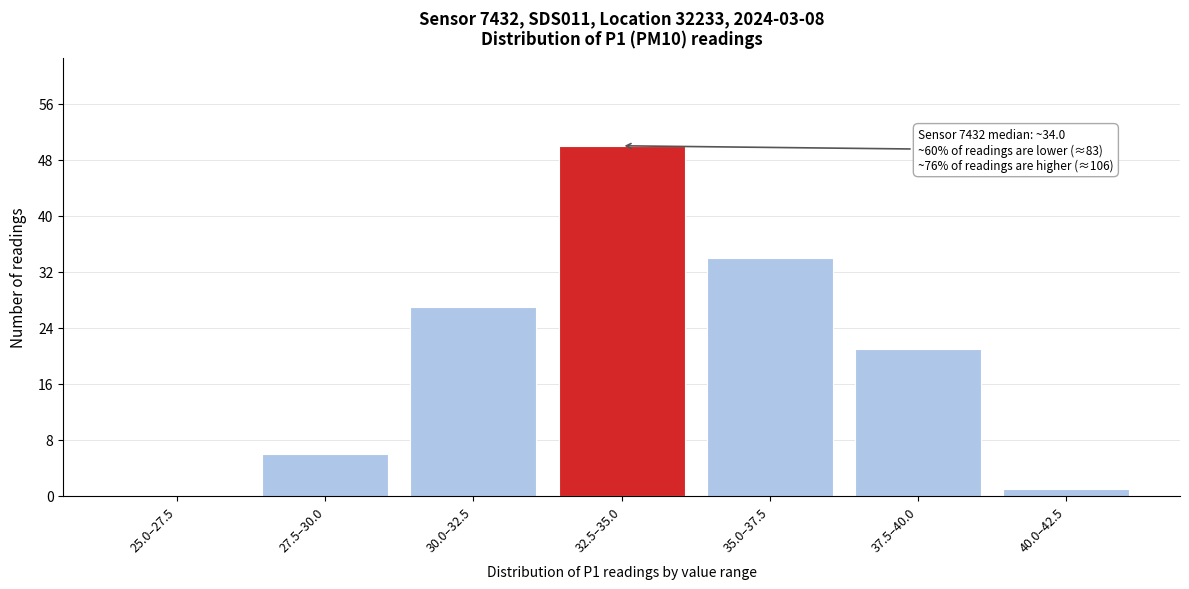

Reading left to right, transcribe all the data shown in this chart.

25.0–27.5=0	27.5–30.0=6	30.0–32.5=27	32.5–35.0=50	35.0–37.5=34	37.5–40.0=21	40.0–42.5=1